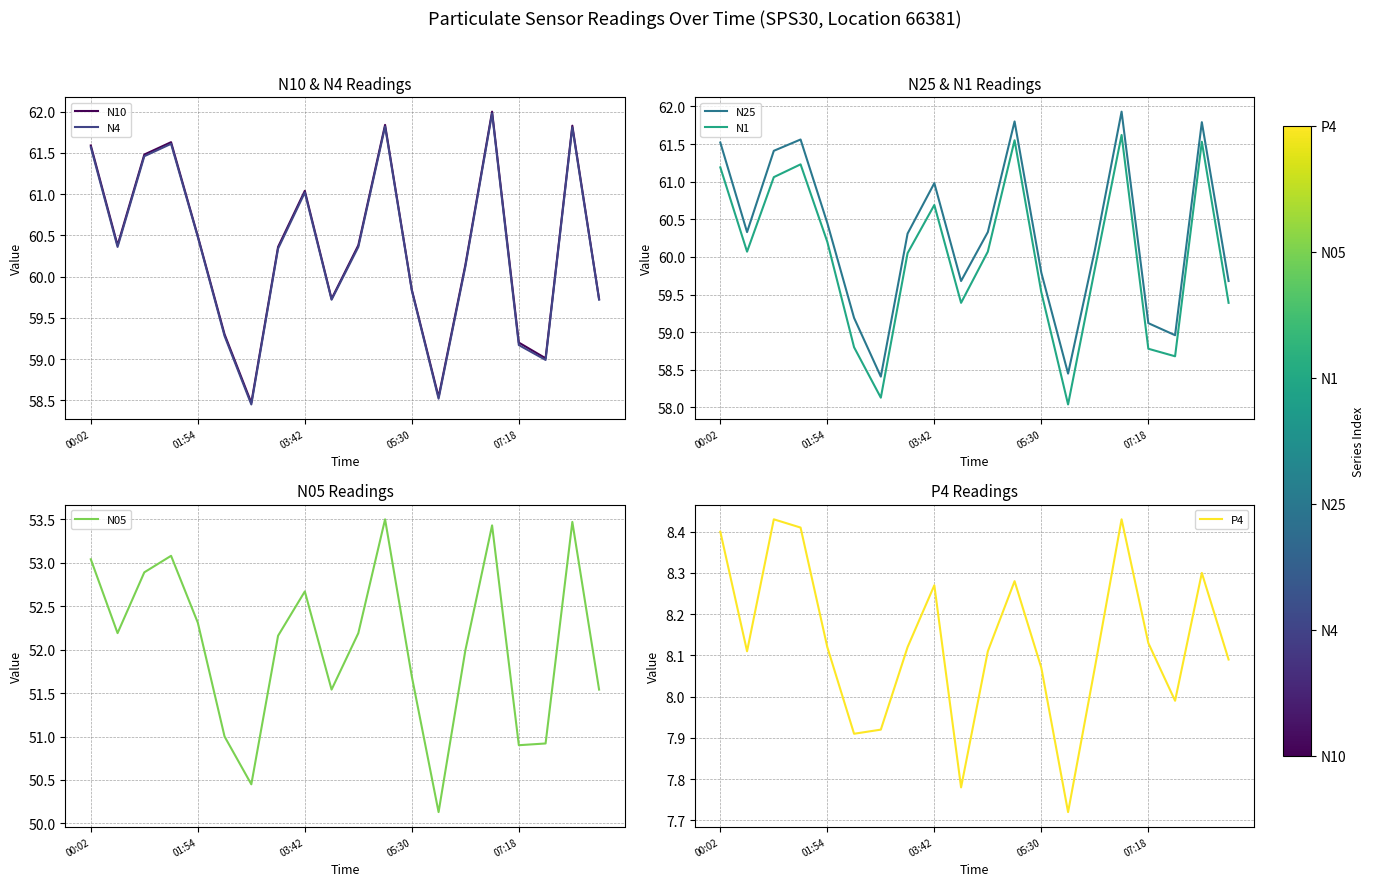

How many lines are shown in the chart?

6